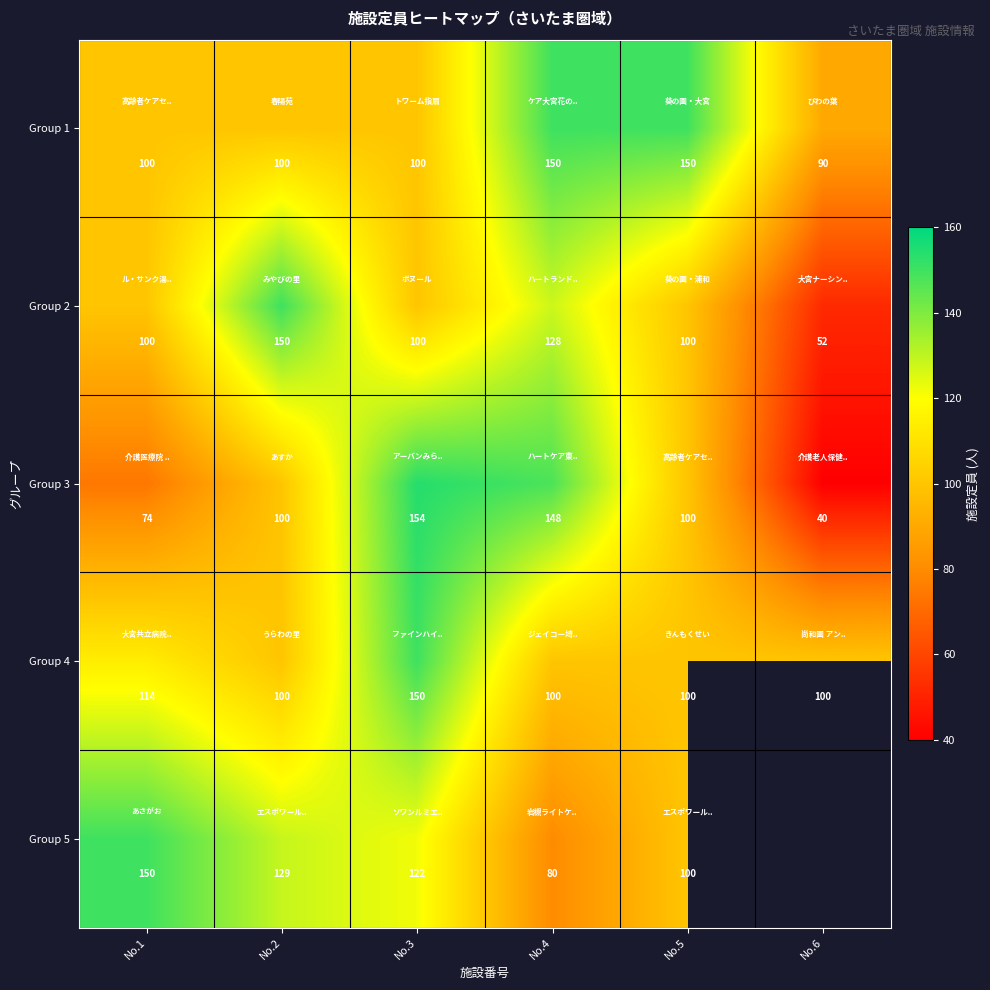

The value of Group 5 at No.4 is 104. True or false?

False